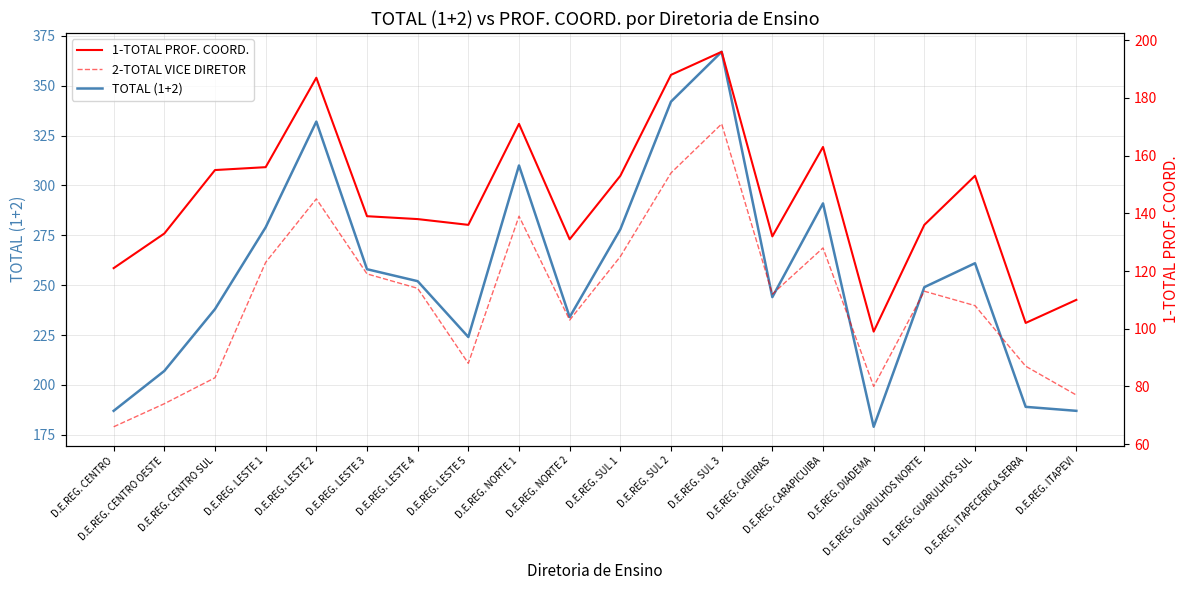

What is the maximum value for 1-TOTAL PROF. COORD.?

196